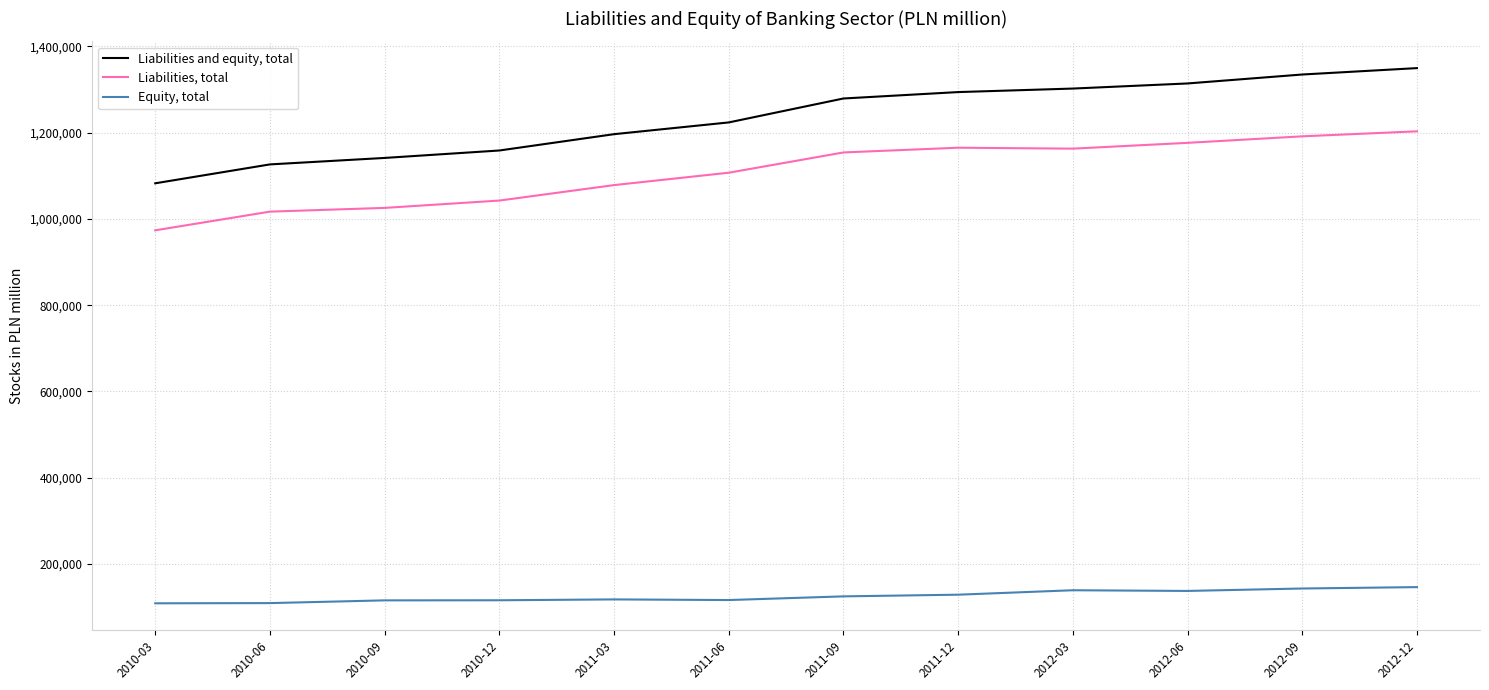

Which category has the lowest value in the Liabilities, total series?

2010-03